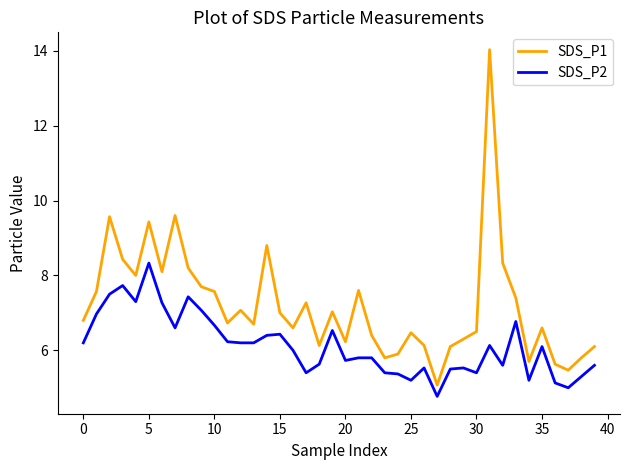

List the series in order of their peak value, highest first.

SDS_P1, SDS_P2